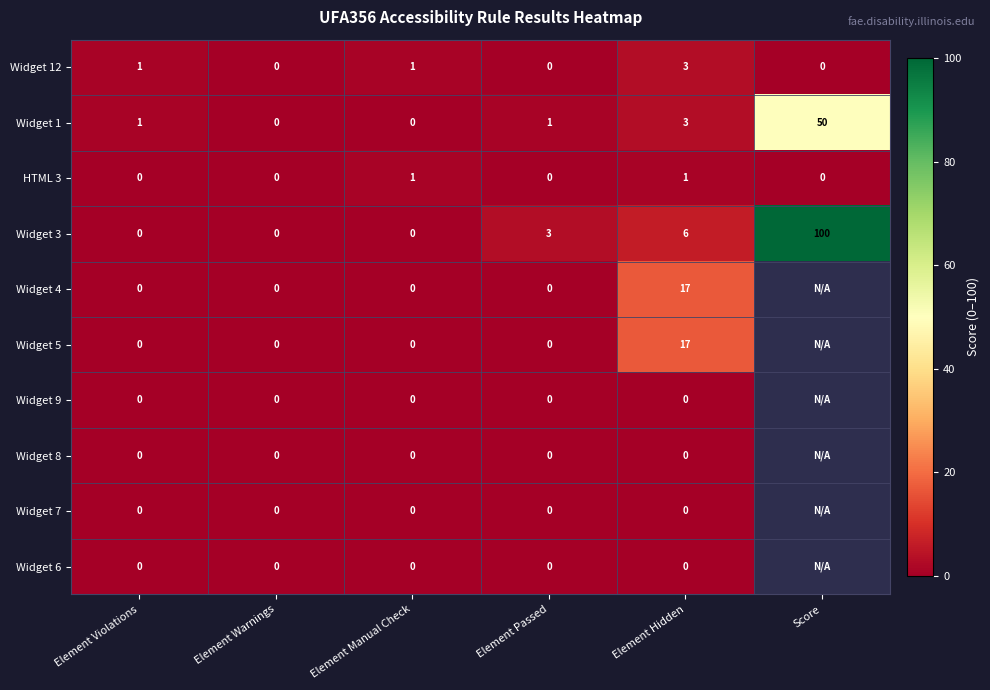

Between Element Warnings and Element Hidden, which is larger?

Element Hidden